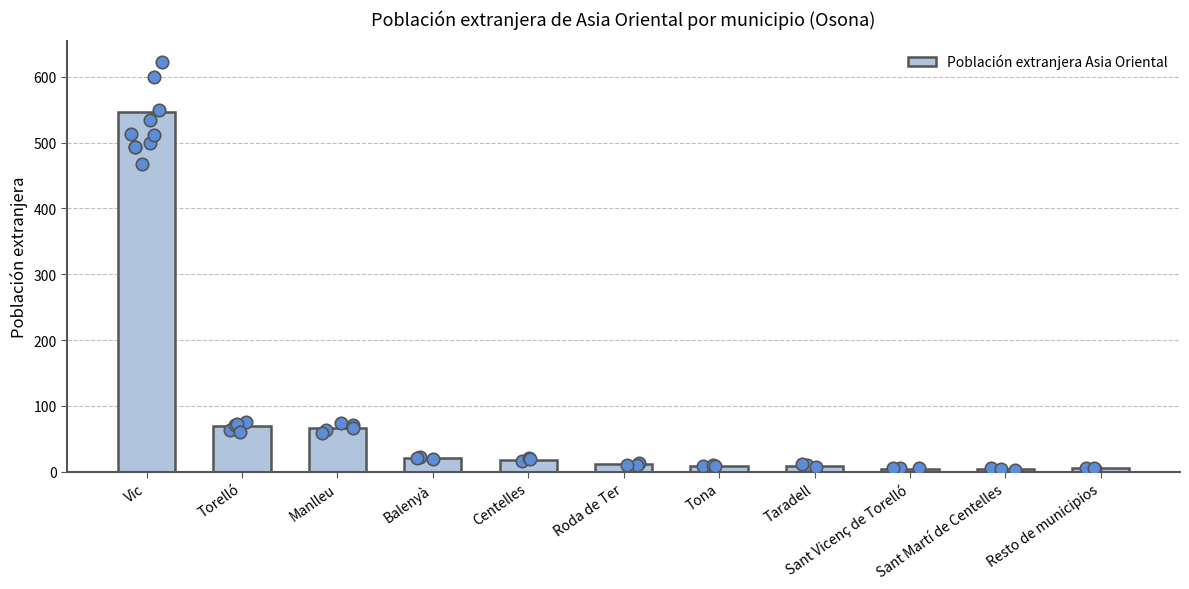

What is the change in value from Taradell to Sant Vicenç de Torelló?

-5